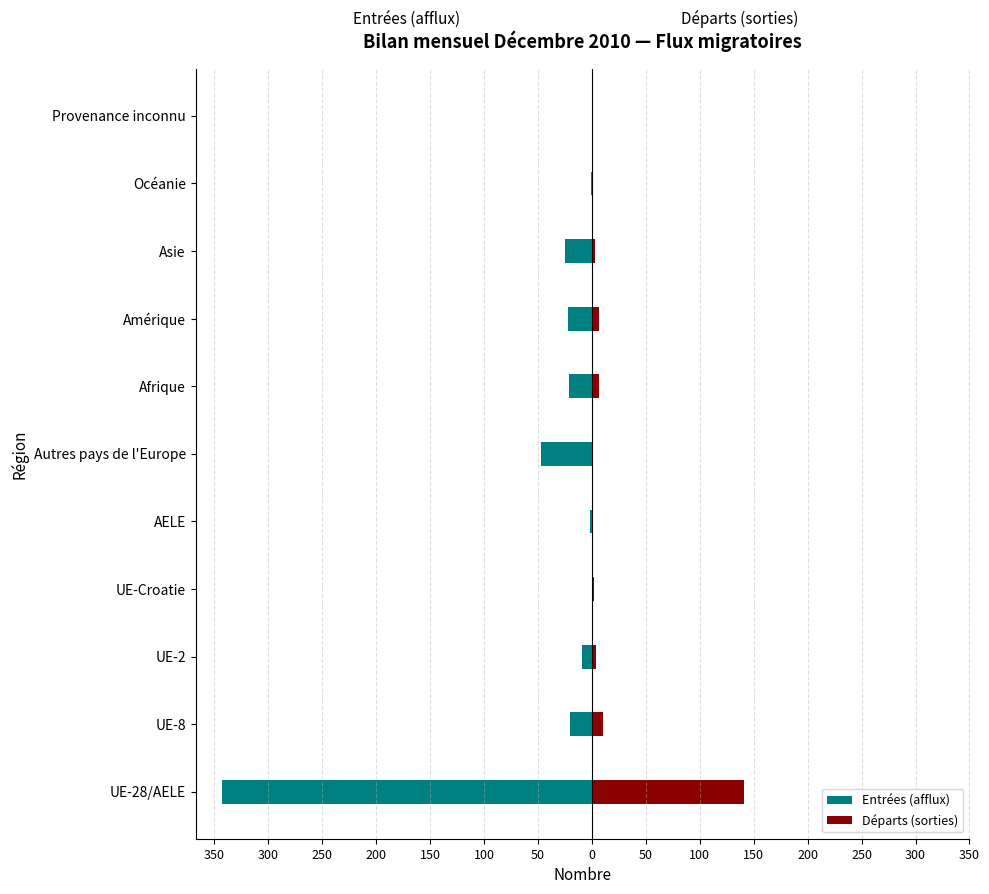

What is the difference between the highest and lowest values at 100?

48